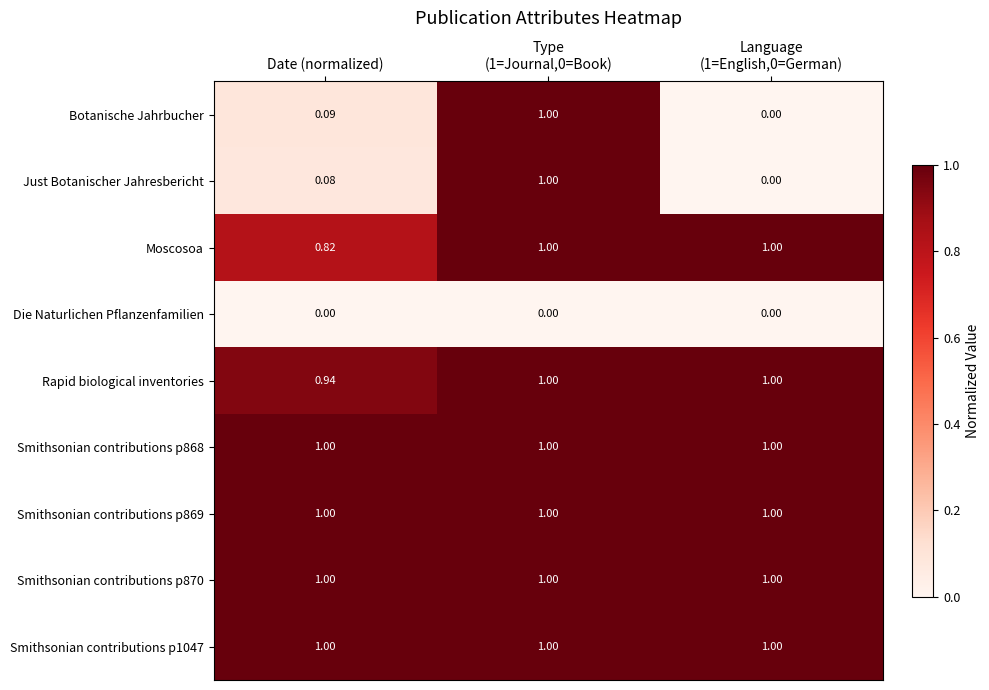

What is the difference between the highest and lowest values at Language
(1=English,0=German)?

1.0